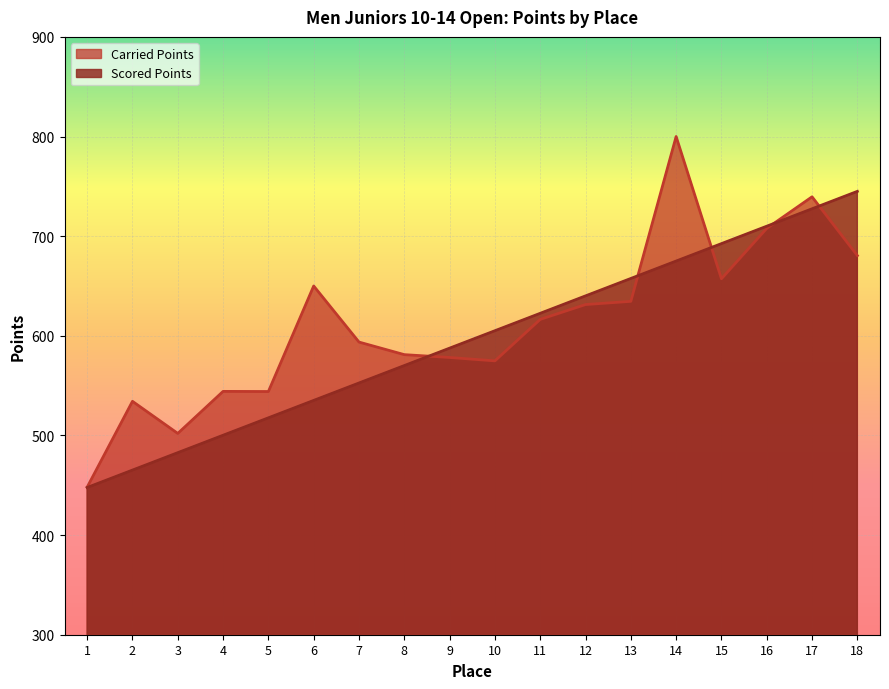

True or false: Carried Points and Scored Points intersect in this chart.

True